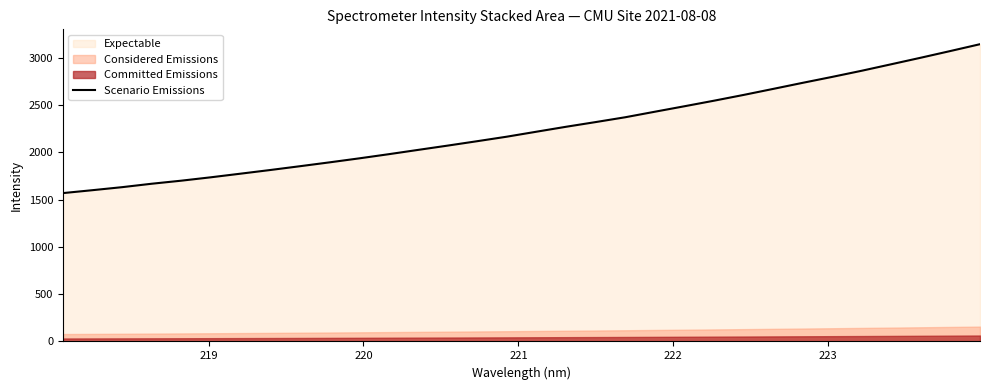

What is the highest value of the Scenario Emissions series?

3144.2